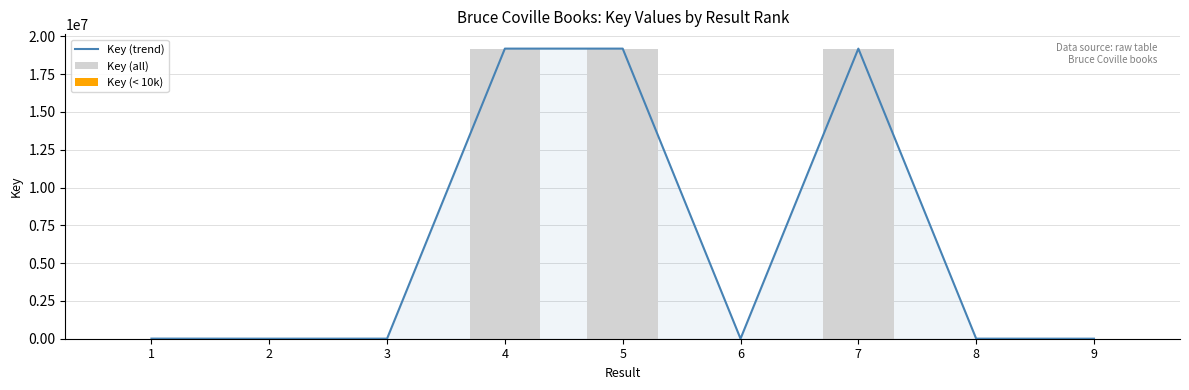

How many data points in Key (< 10k) are above 1908?

4